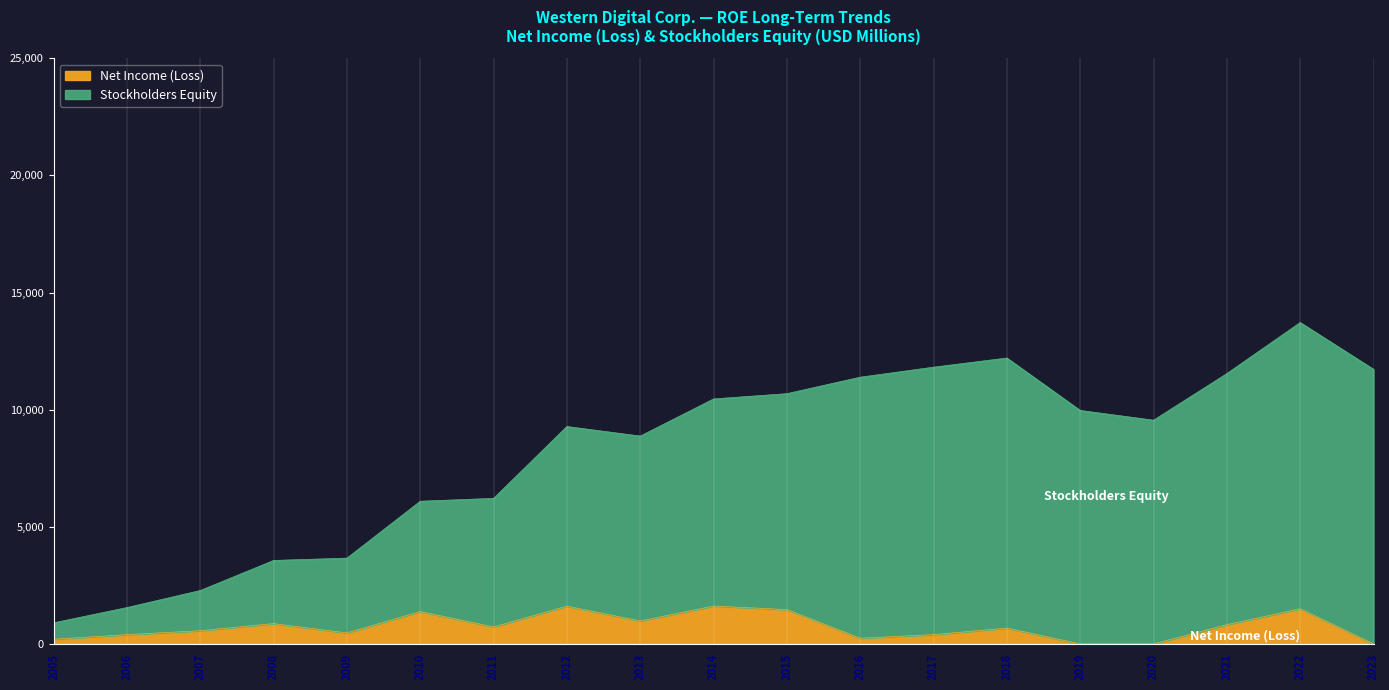

Rank the categories by value from lowest to highest.

2005, 2006, 2007, 2008, 2009, 2010, 2011, 2013, 2012, 2020, 2019, 2014, 2015, 2016, 2021, 2023, 2017, 2018, 2022